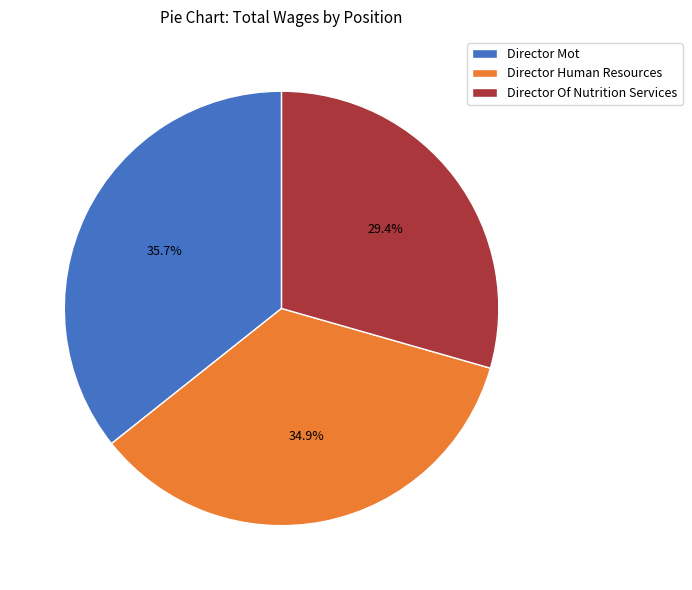

To the nearest percent, what portion does Director Mot represent?

36%